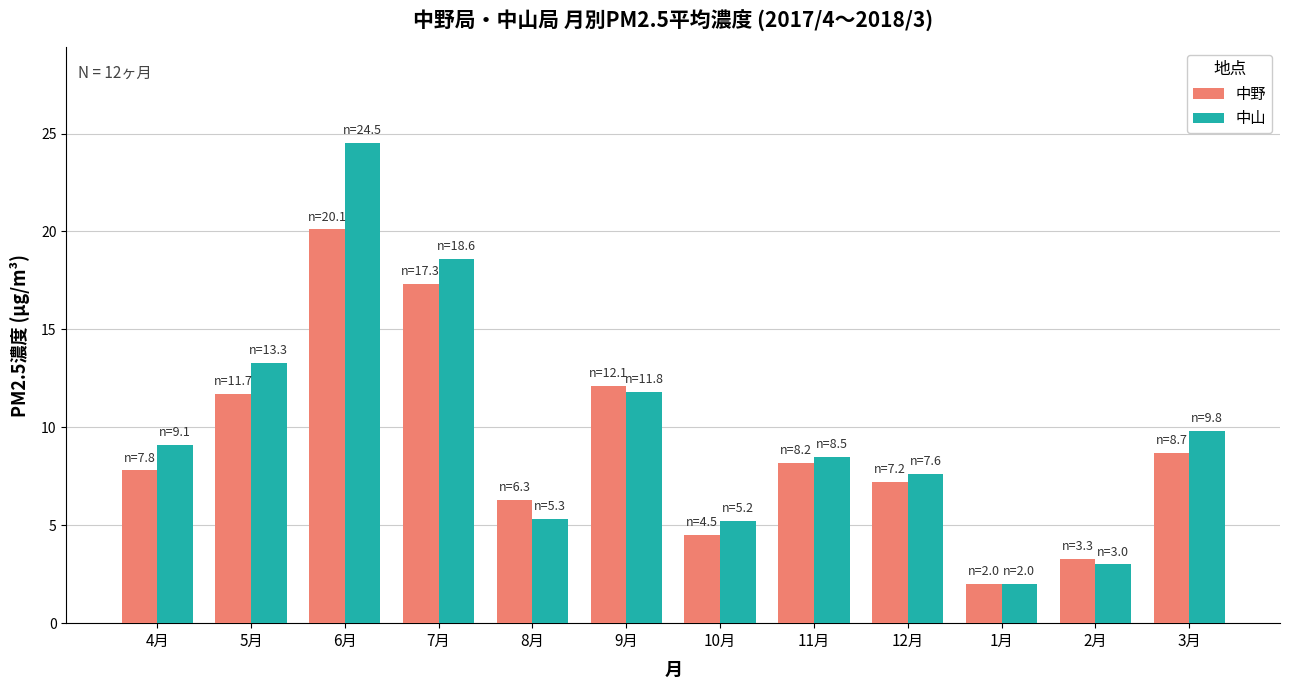

Where does the 中山 series first go above 9?

4月